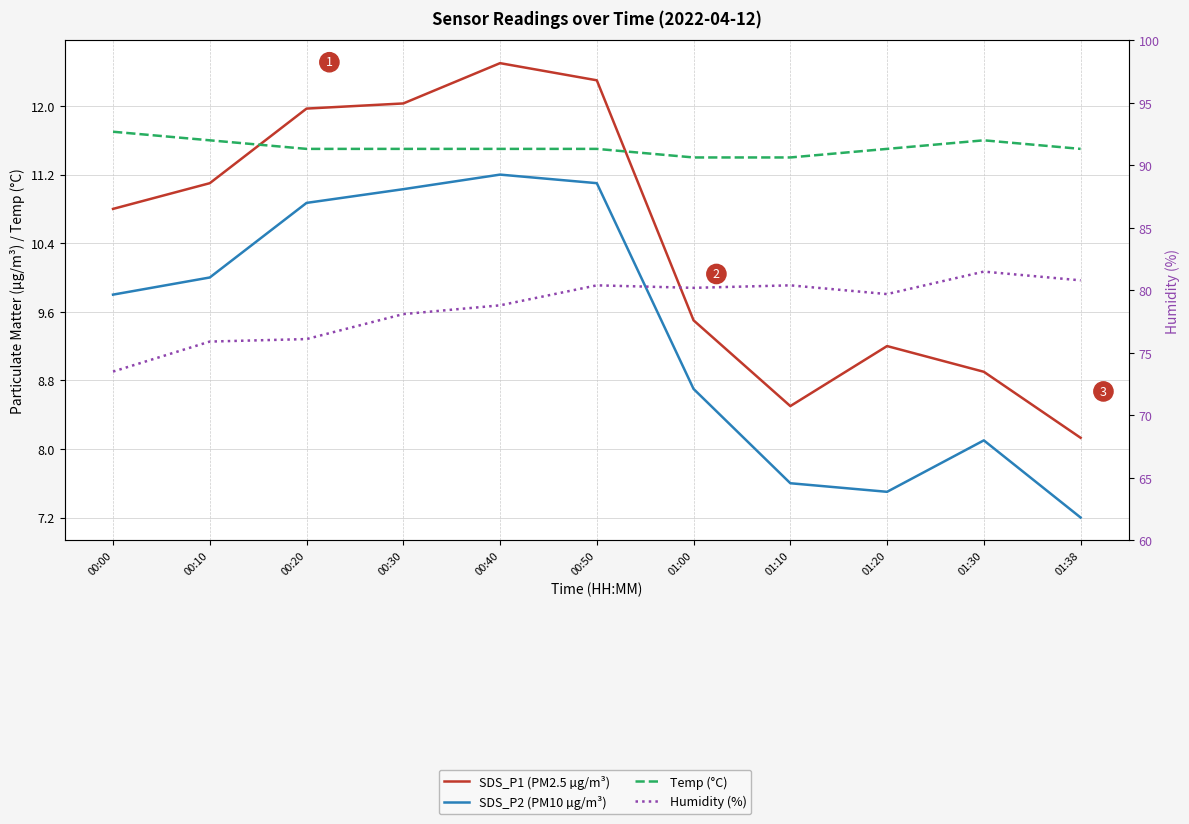

How many intersections are there between Temp (°C) and SDS_P1 (PM2.5 µg/m³)?

2